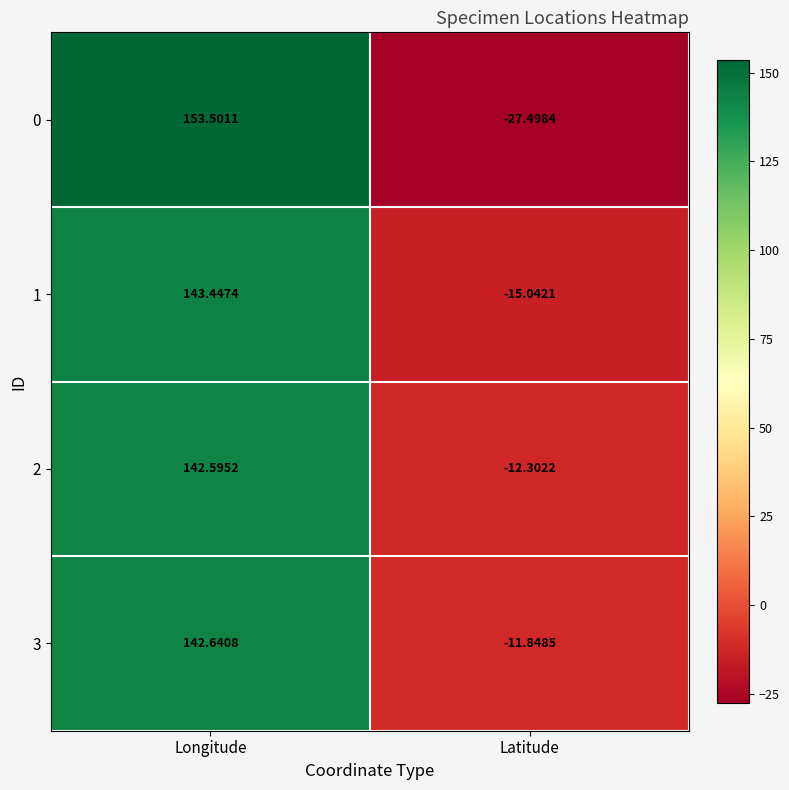

Between Longitude and Latitude, which series saw the biggest shift?

0